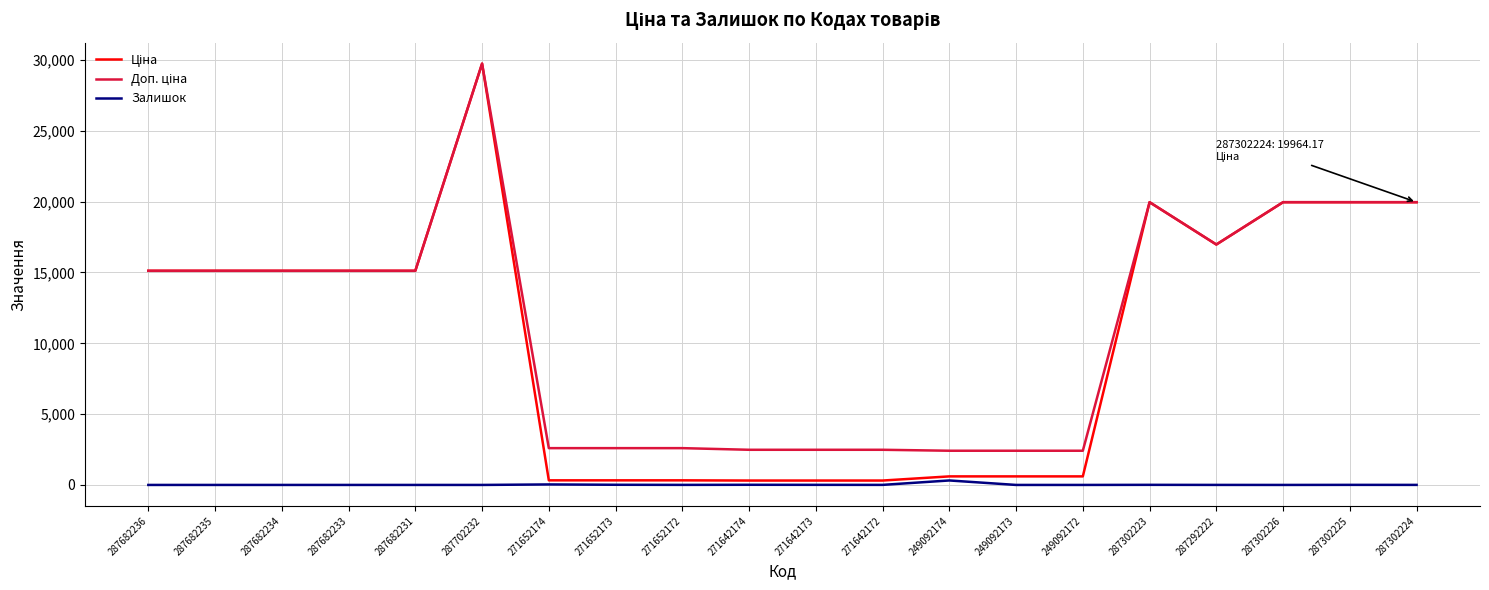

Which label corresponds to the largest value in the chart?

287702232